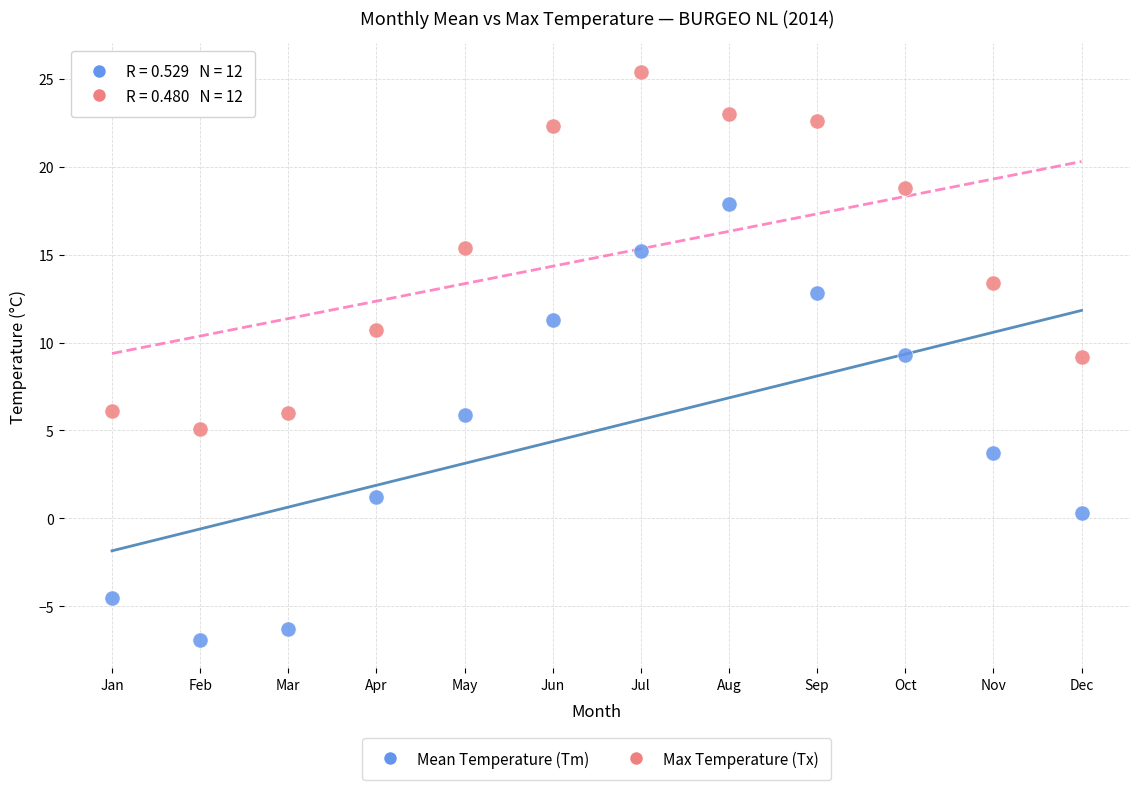

Which series contains the lowest Y value?

Mean Temperature (Tm)